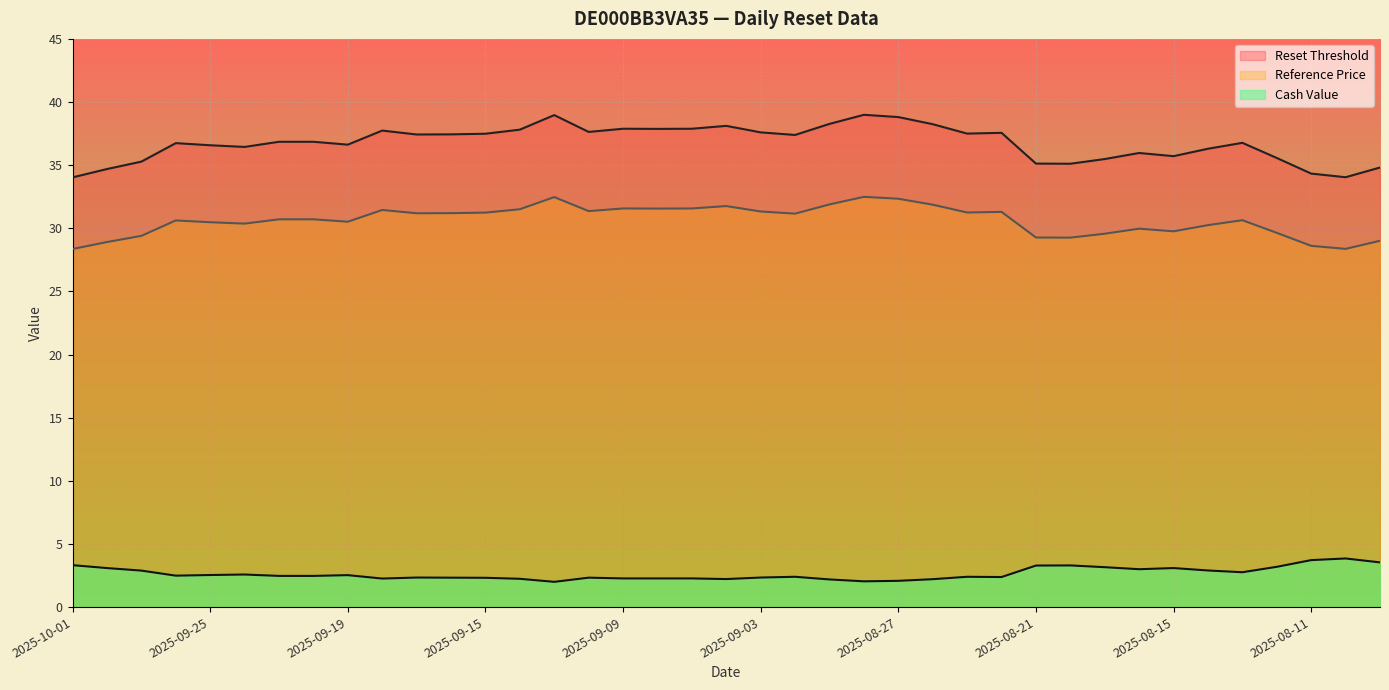

What is the highest value of the Reference Price series?

32.5